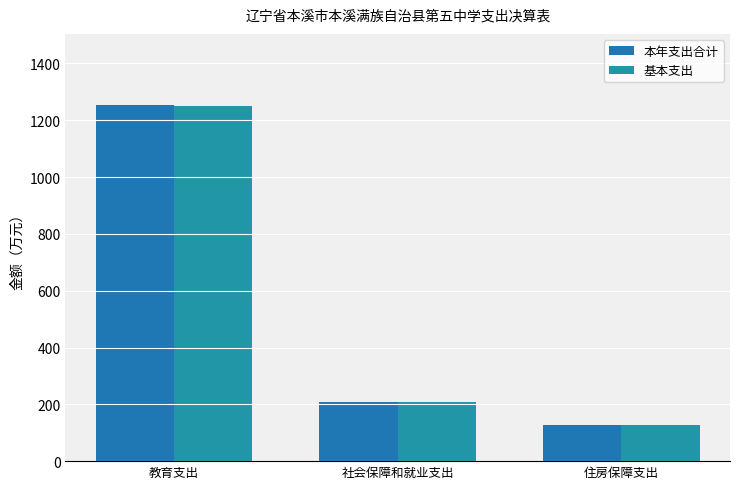

Is it true that 基本支出 equals 127.6 at 住房保障支出?

True